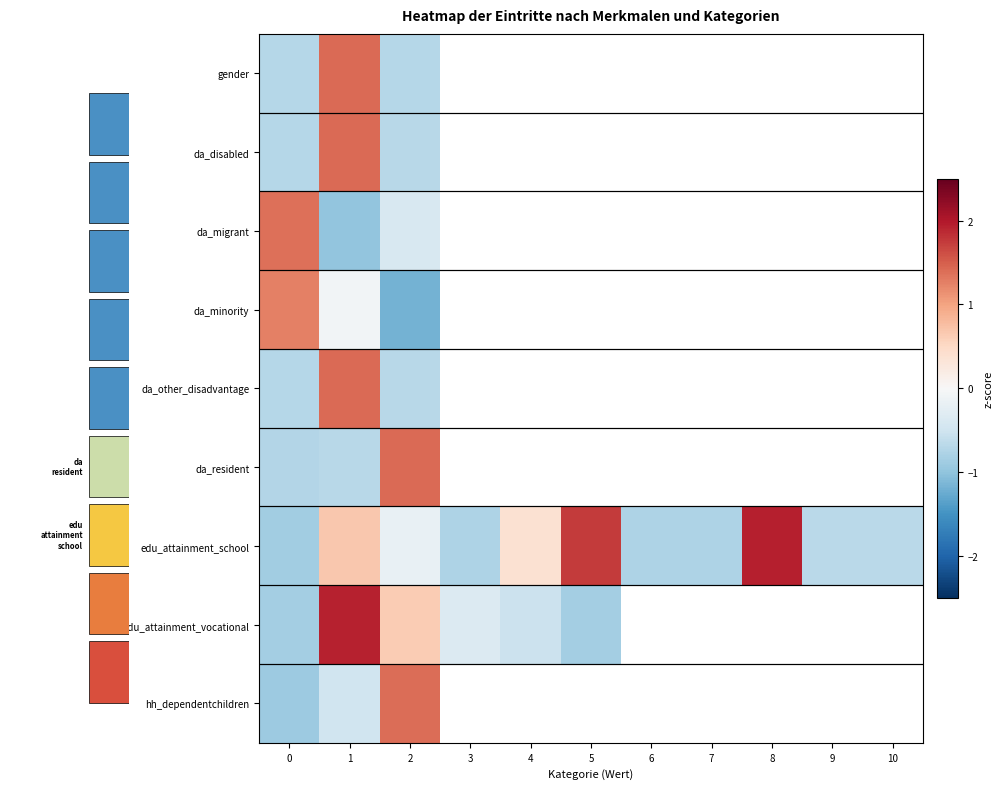

What is the approximate value of gender at 2?

-0.7